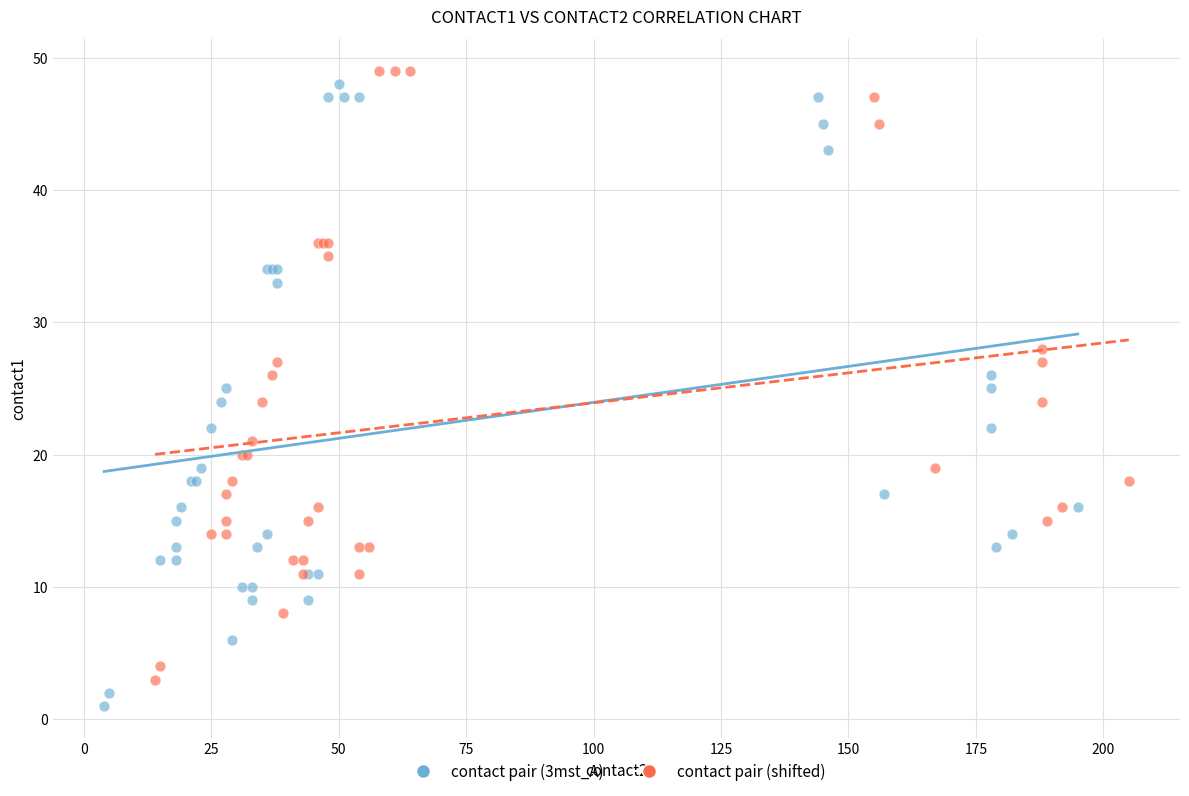

Which series has the largest Y range (max minus min)?

contact pair (3mst_A)